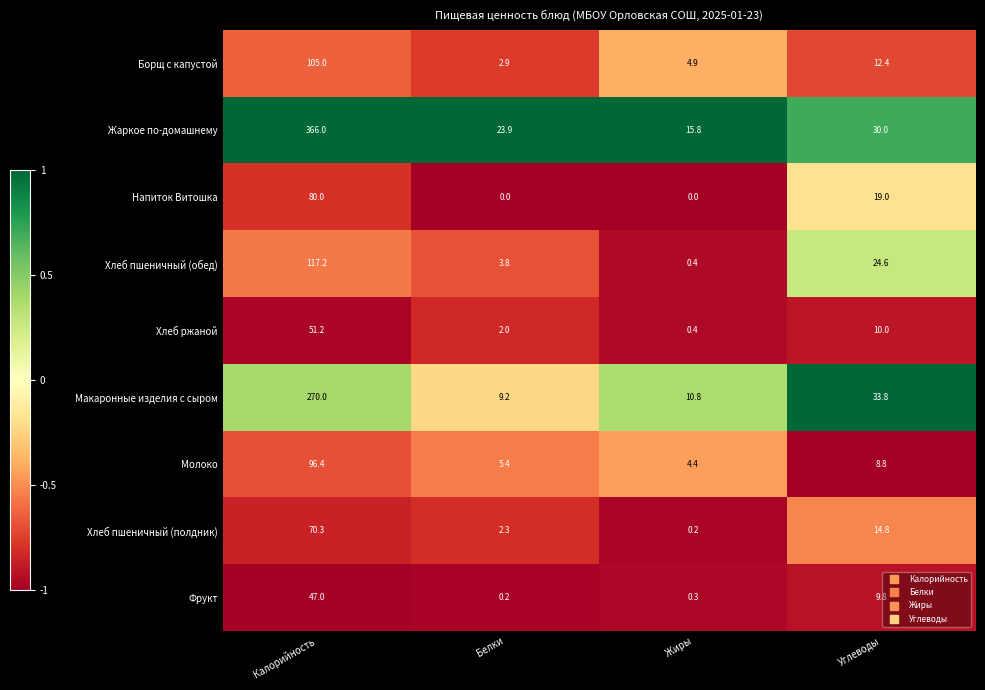

Which series has the largest range (max minus min)?

Жаркое по-домашнему